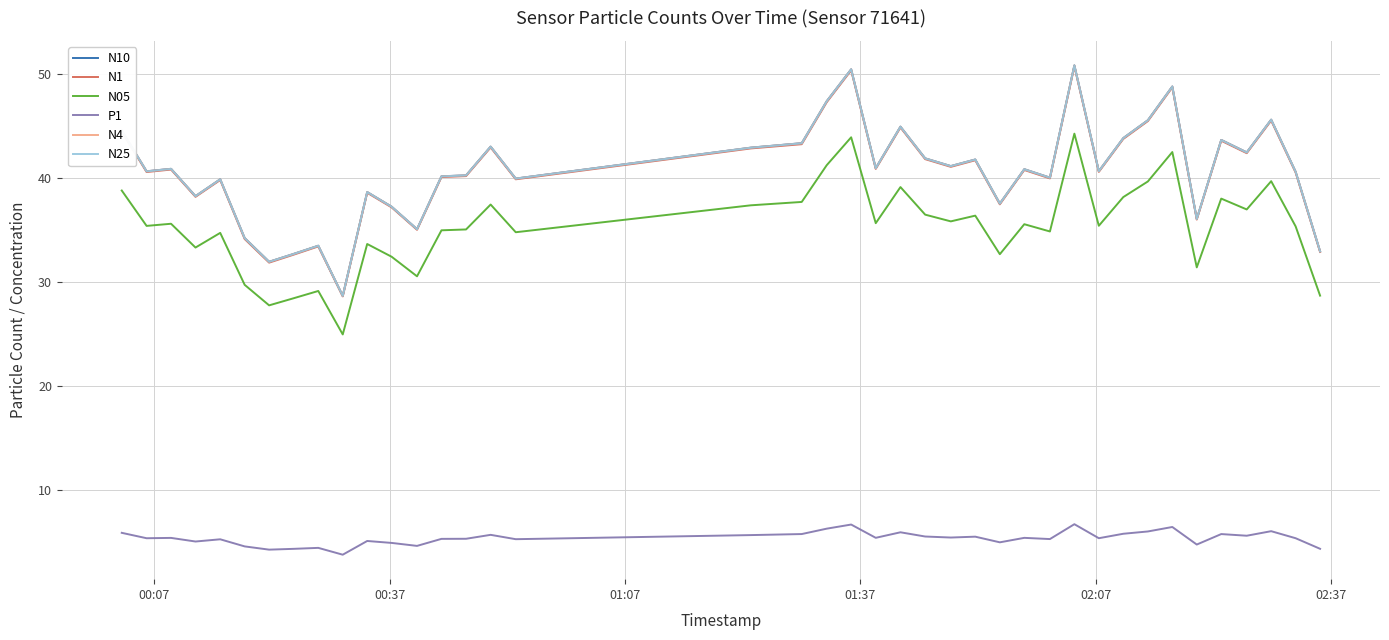

What is the highest value of the N4 series?

50.9